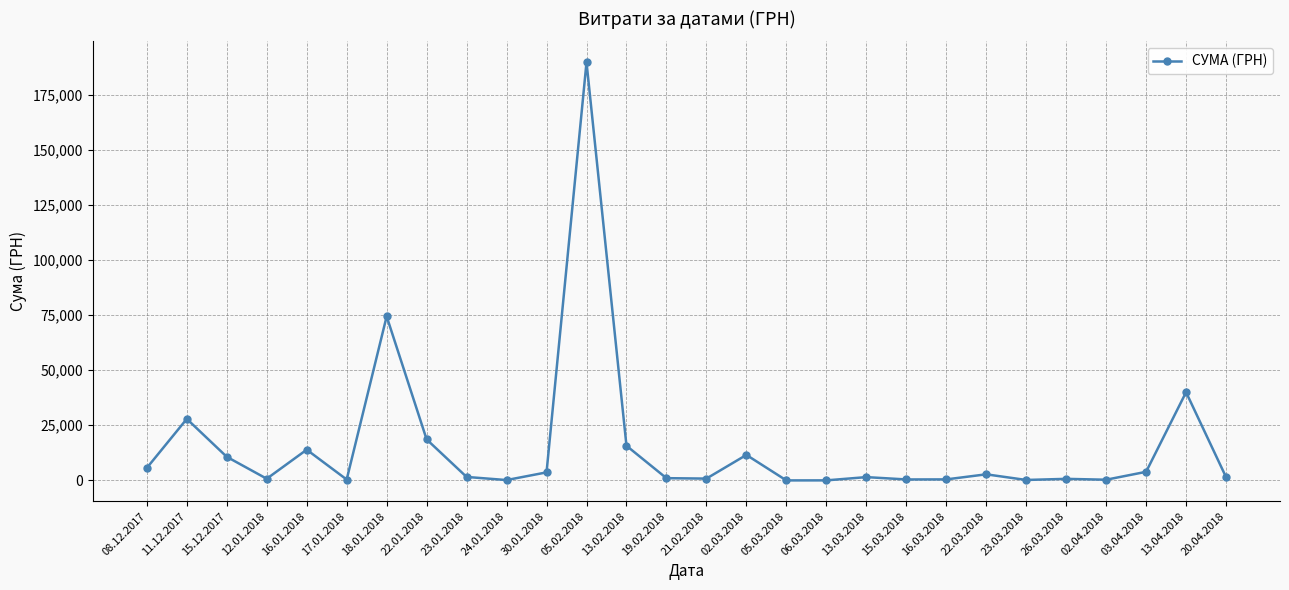

The value at 02.03.2018 is 11560.0. True or false?

True